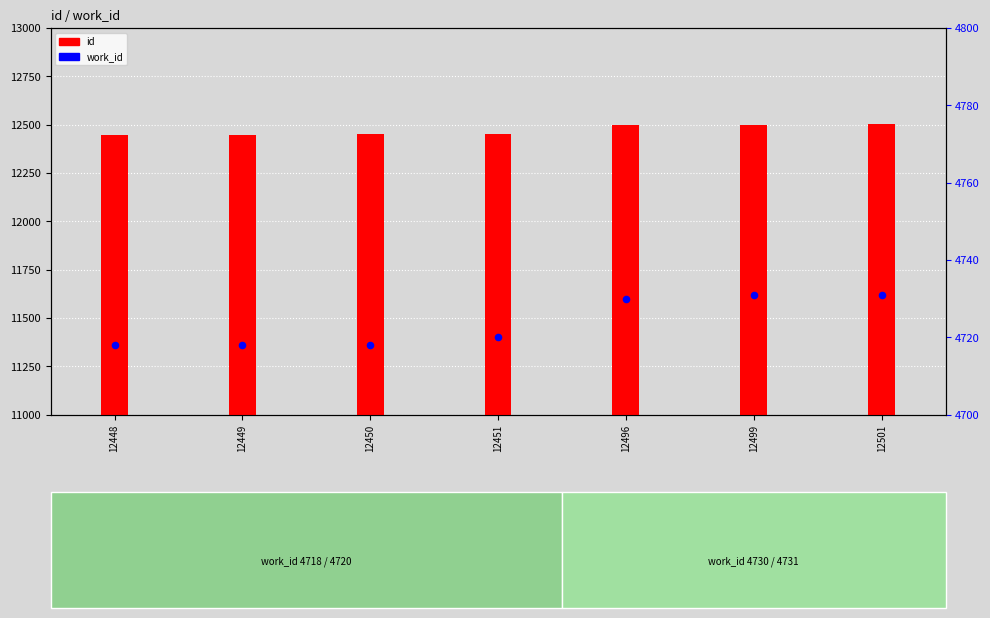

Which series has the largest total across all categories?

id